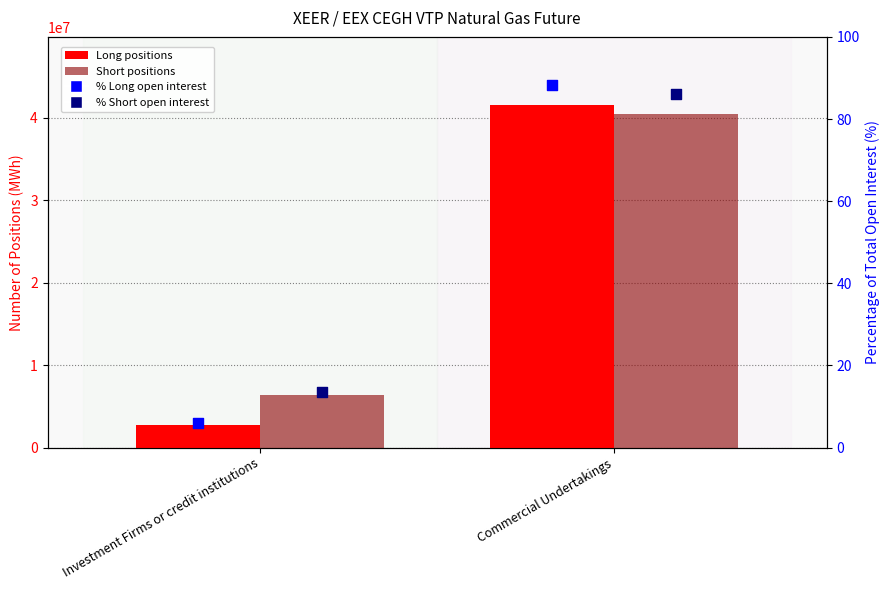

At how many categories does at least one series exceed 40837736?

1